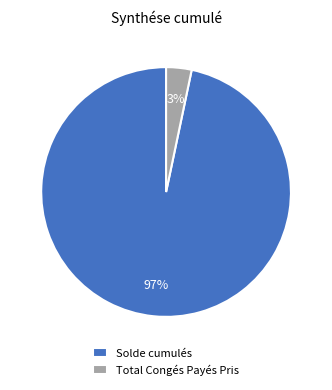

Does any single category account for the majority?

Yes